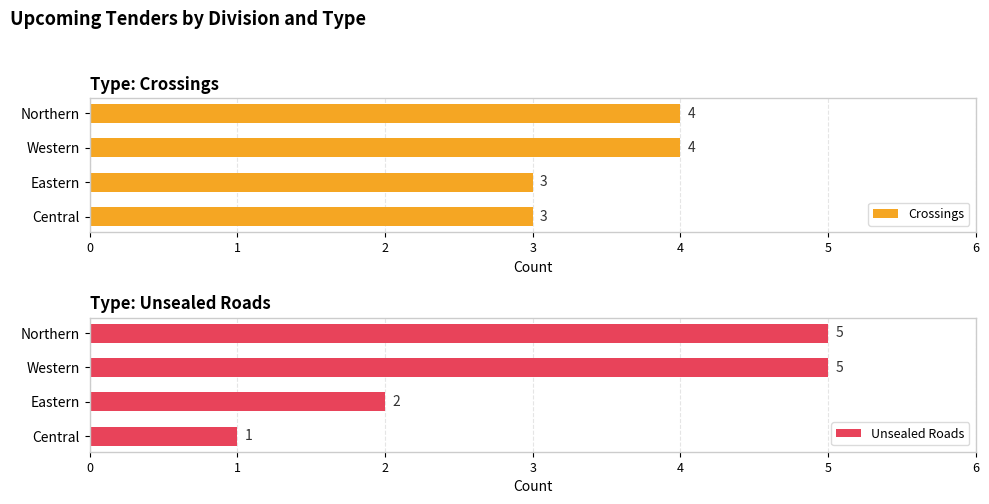

What is the maximum value for Crossings?

4